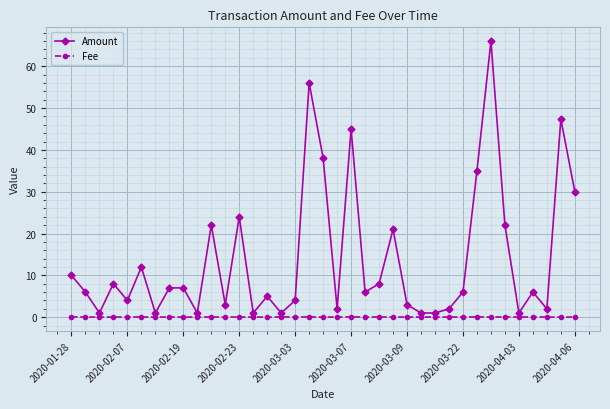

Which series has the widest spread of values?

Amount